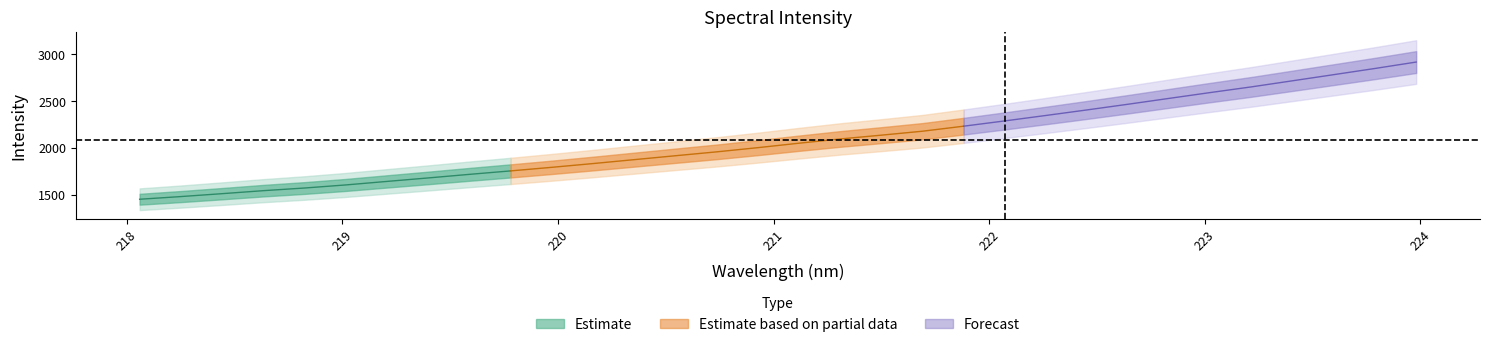

What is the sum of the values at 219.9712 and 222.4538?

4196.0